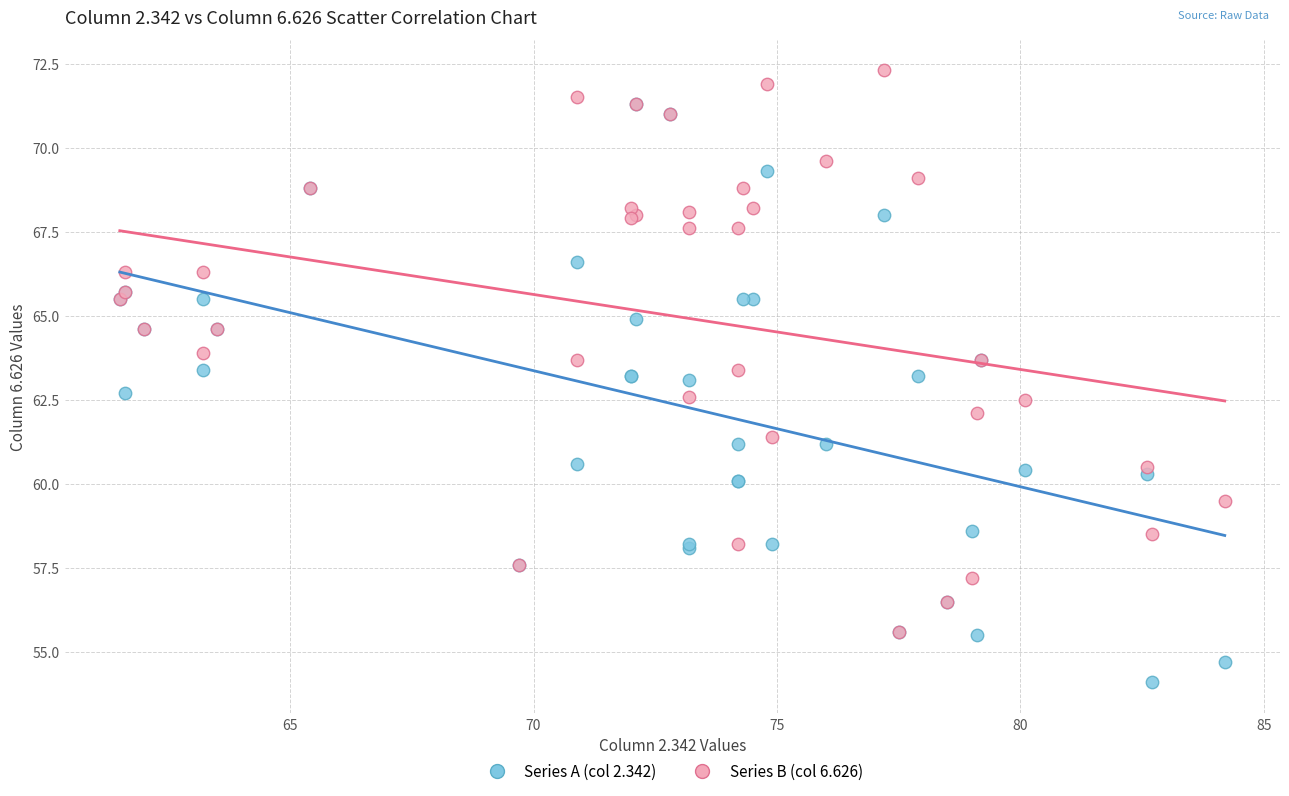

What are all the series names shown in the legend?

Series A (col 2.342), Series B (col 6.626)